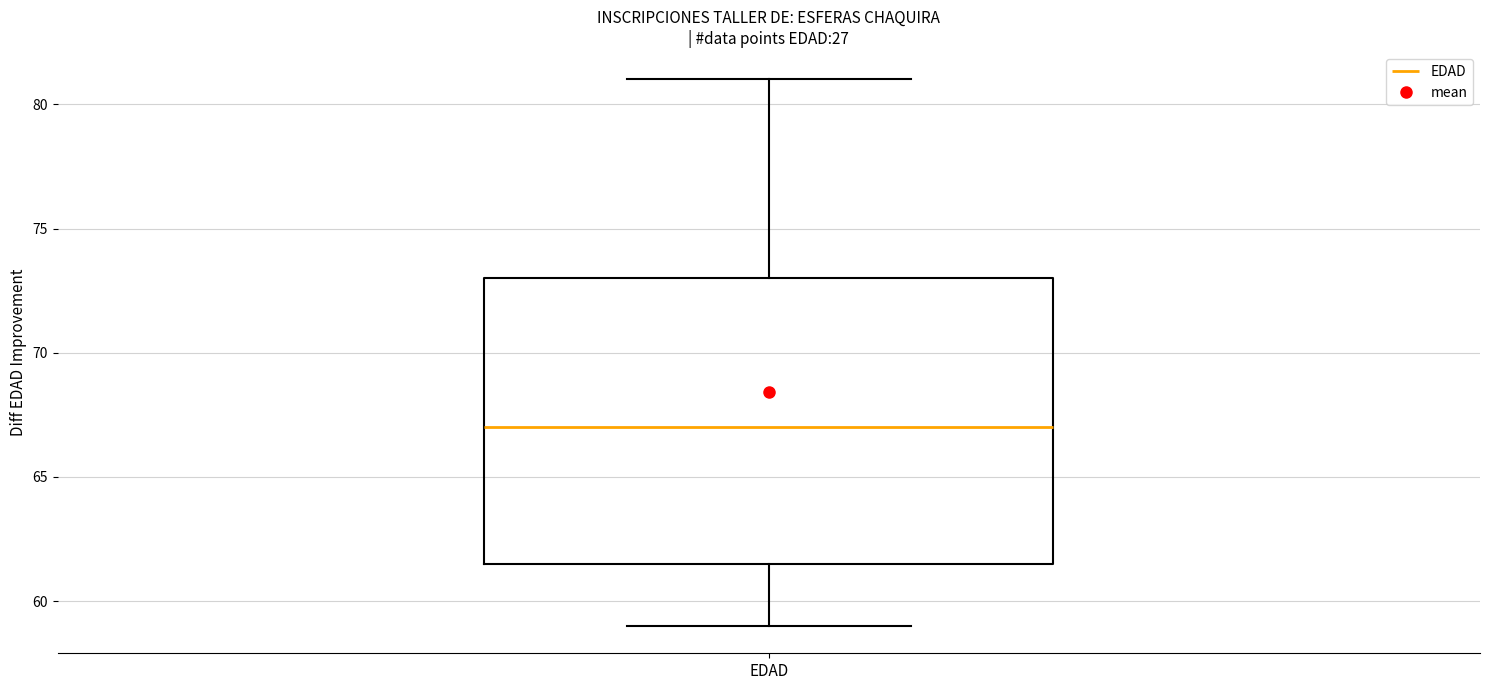

Read this box plot against the y-axis: the position of the median line, the range covered by the box, and the ends of both whiskers. The values are not printed on the chart, so give them approximately, as read against the axis.

median 67.0, box 61.5 to 73.0, whiskers 59.0 to 81.0